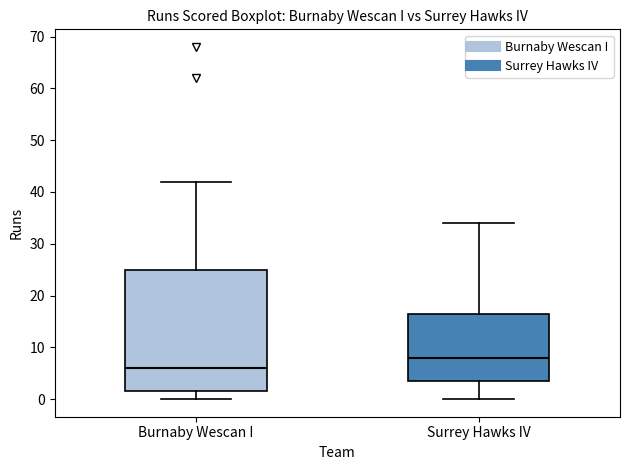

Reading left to right, read every box against the y-axis: the position of its median line, the range the box covers, and the ends of its whiskers. The values are not printed on the chart, so give them approximately, as read against the axis.

Burnaby Wescan I: median 6, box 2 to 25, whiskers 0 to 42
Surrey Hawks IV: median 8, box 4 to 17, whiskers 0 to 34